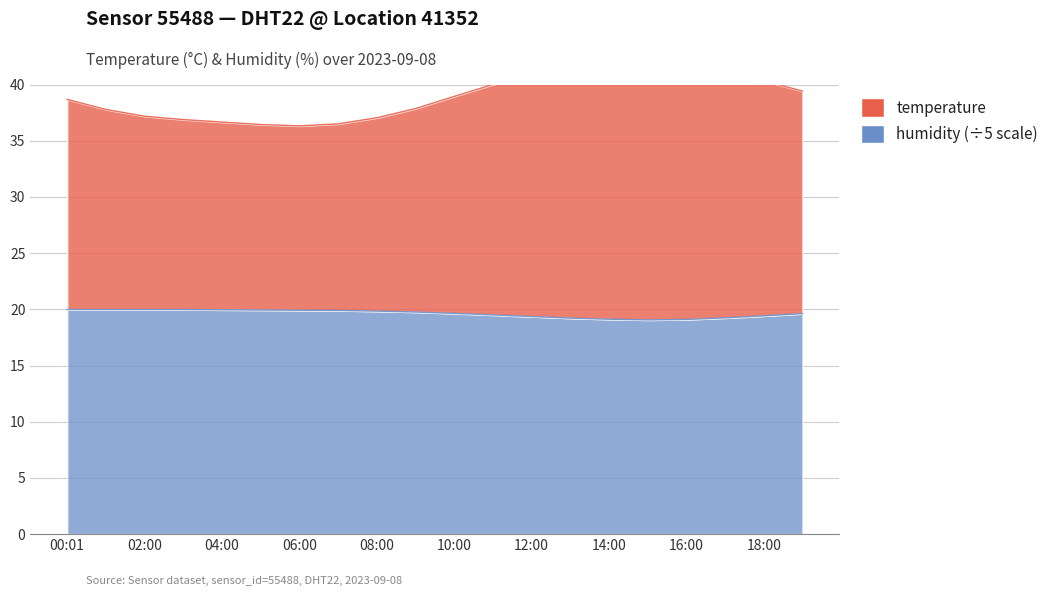

What is the average value of the temperature series?

38.9